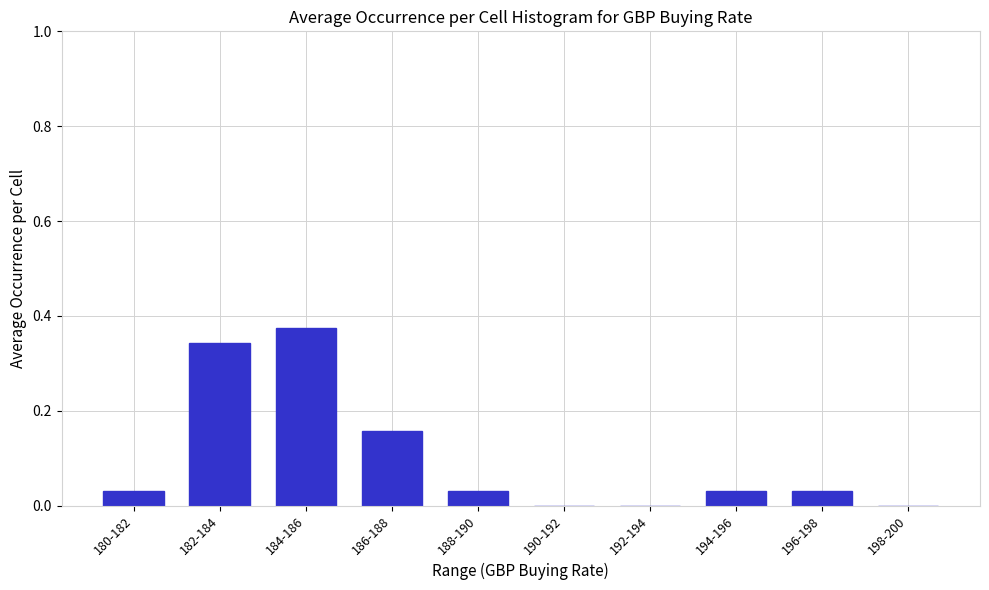

The chart shows a value of 0.0 at 198-200. True or false?

True